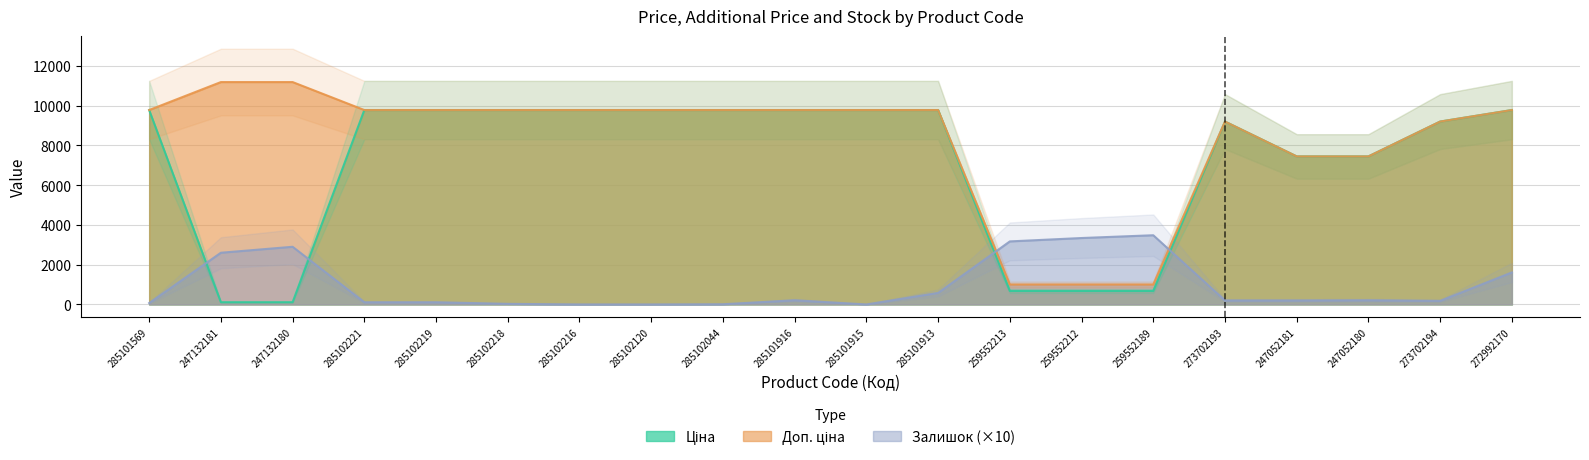

Where does the Залишок series first go above 200?

247132181